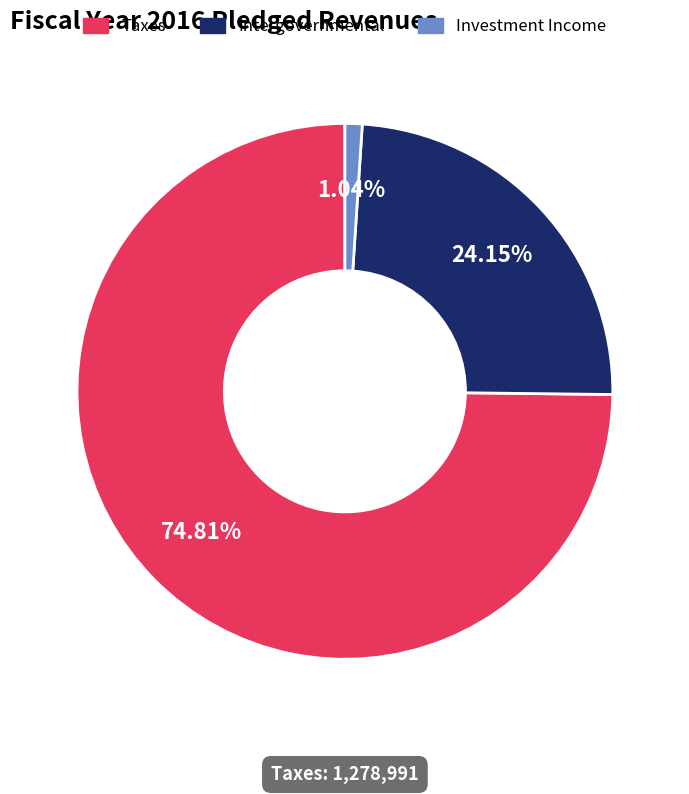

To the nearest percent, what is the difference between the largest and smallest slice percentages?

74%